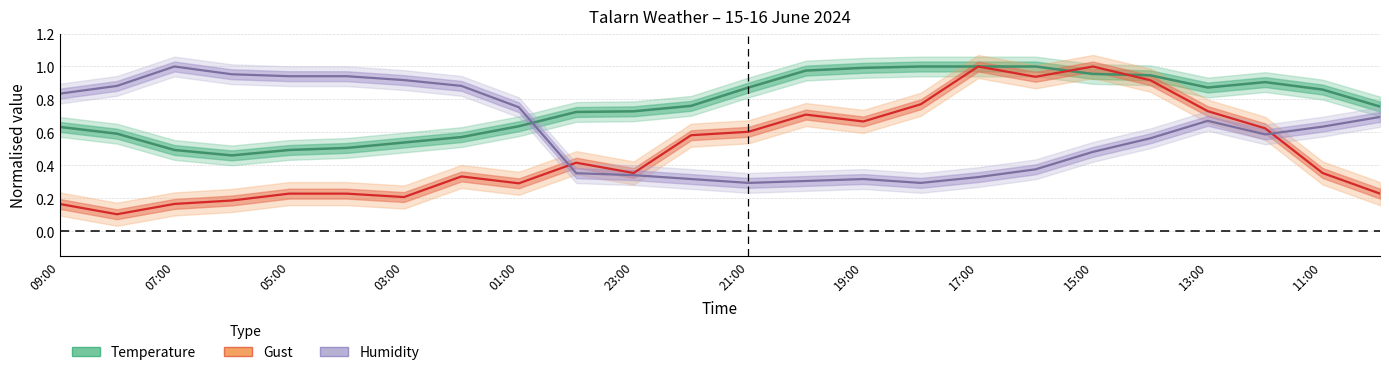

Is it true that Humidity equals 0.9 at 02:00?

True